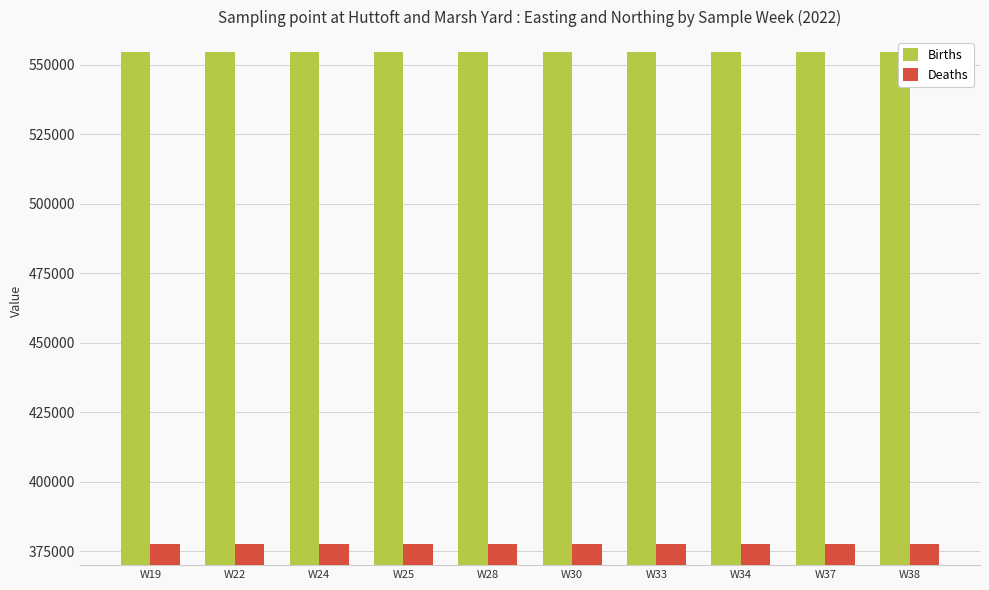

Rank the series by their average value, from lowest to highest.

Deaths, Births